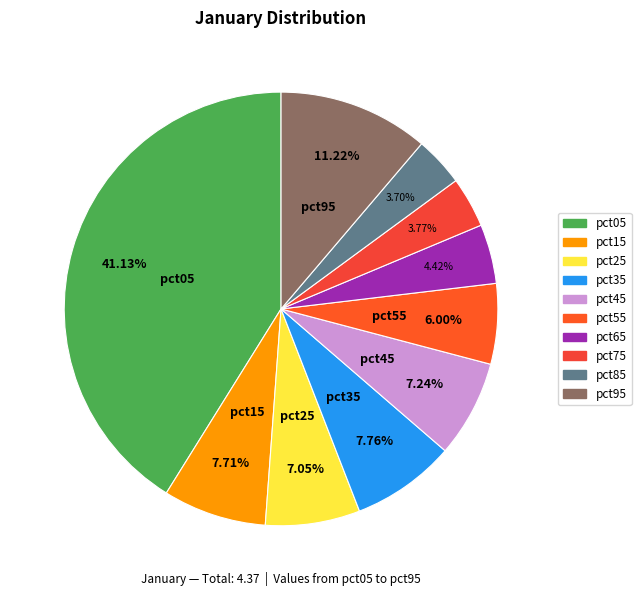

How many segments does this pie chart have?

10